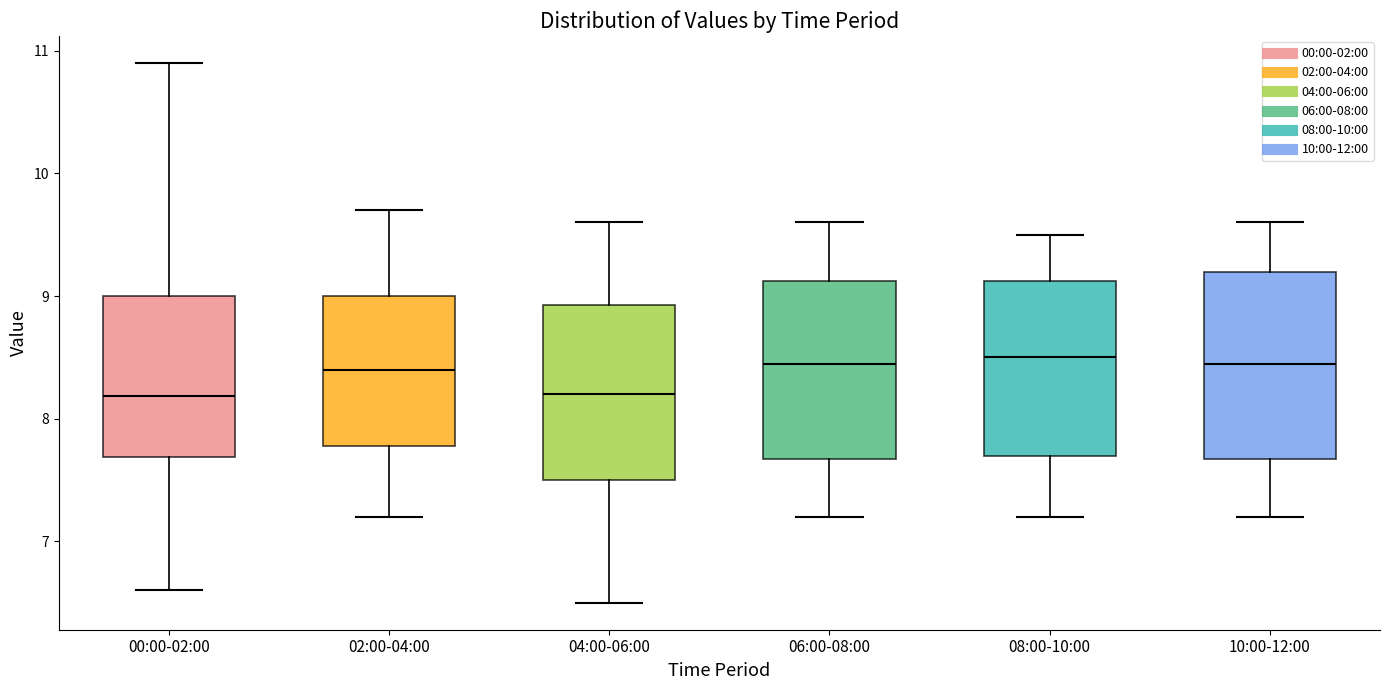

Where does the lower whisker of the box for 06:00-08:00 end on the y-axis? The values are not printed on the chart, so give them approximately, as read against the axis.

7.2